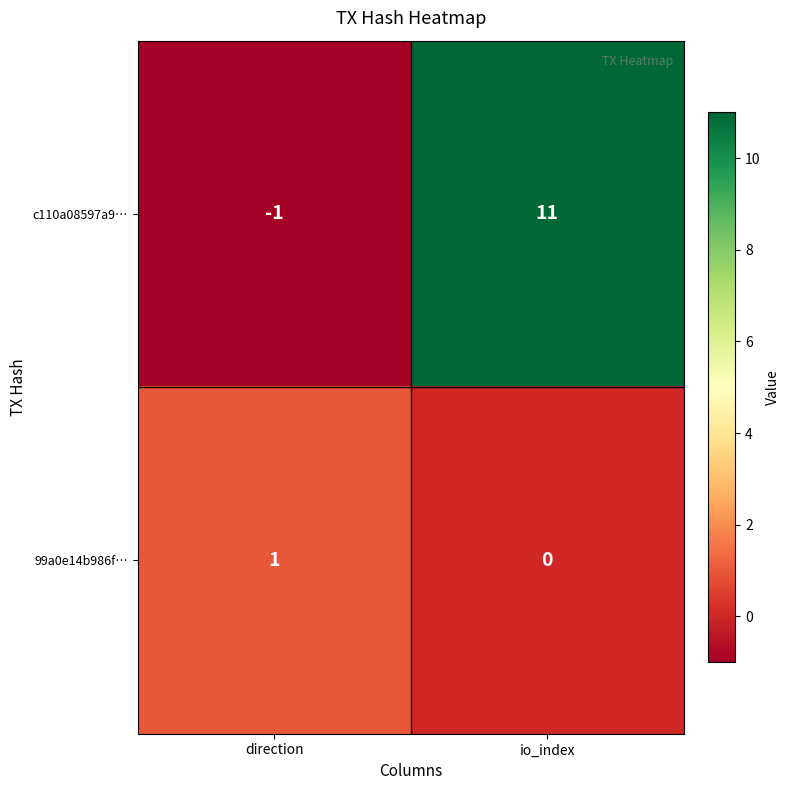

Reading left to right, extract all data points from this chart.

c110a08597a9…: -1	11
99a0e14b986f…: 1	0